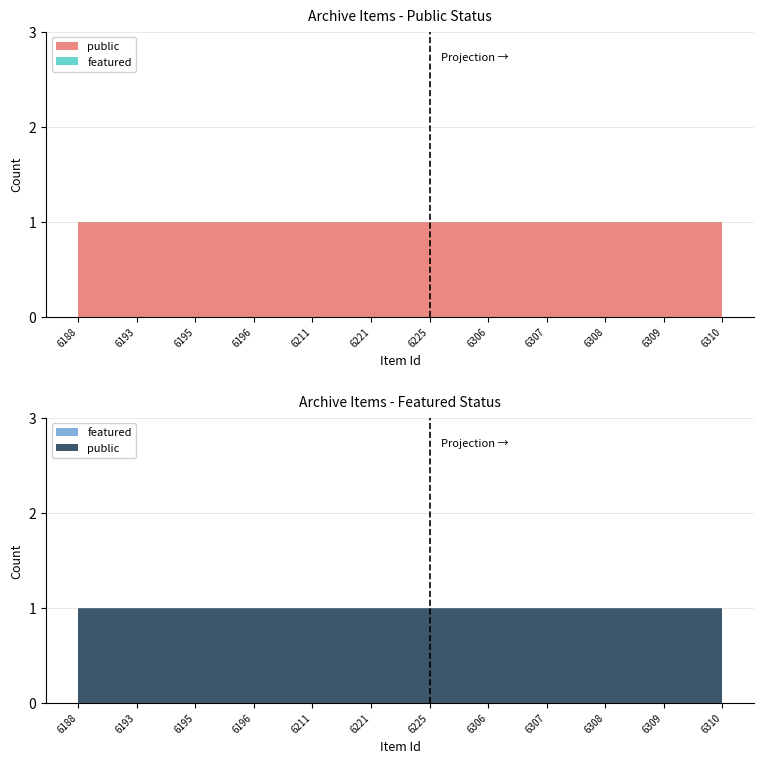

Reading left to right, list all the values displayed in this chart.

public: 6188=1	6193=1	6195=1	6196=1	6211=1	6221=1	6225=1	6306=1	6307=1	6308=1	6309=1	6310=1
featured: 6188=0	6193=0	6195=0	6196=0	6211=0	6221=0	6225=0	6306=0	6307=0	6308=0	6309=0	6310=0